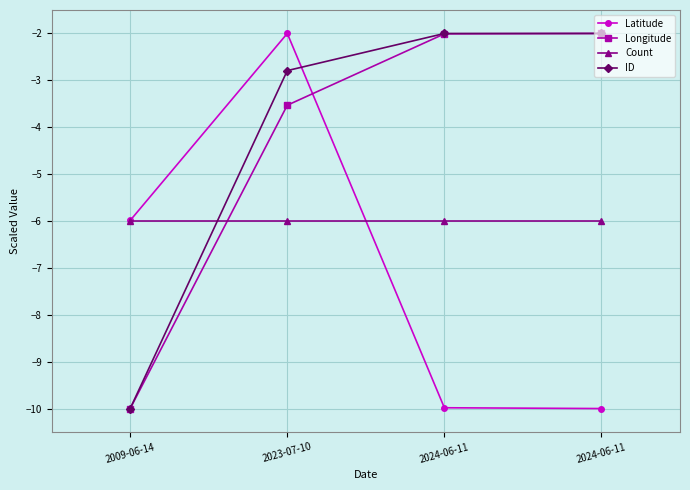

The Count series shows -8.5 at 2024-06-11. True or false?

False